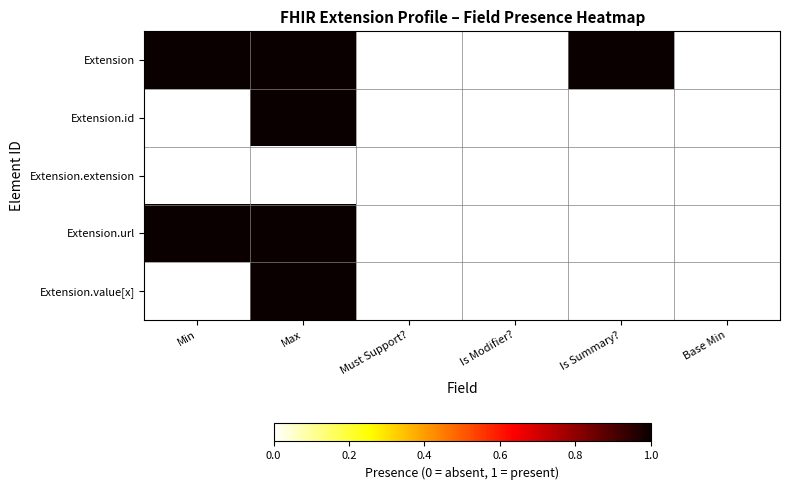

What is the maximum value shown in the chart?

1